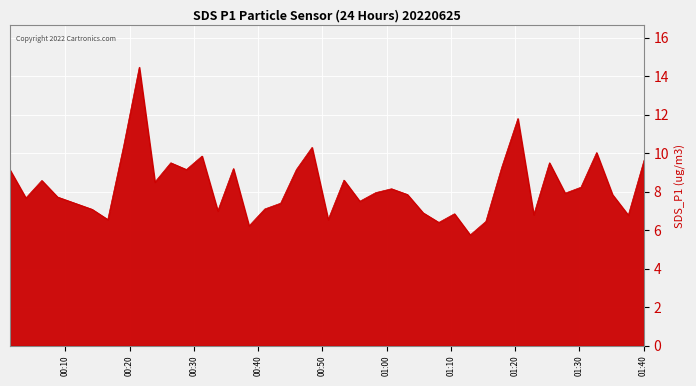

What is the minimum value shown in the chart?

5.8